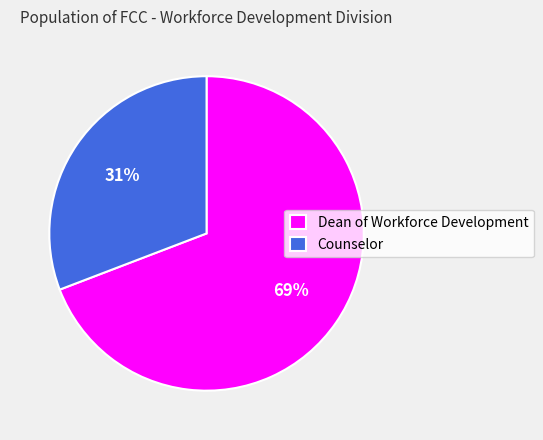

To the nearest percent, what is the difference between the Counselor and Dean of Workforce Development slice percentages?

38%